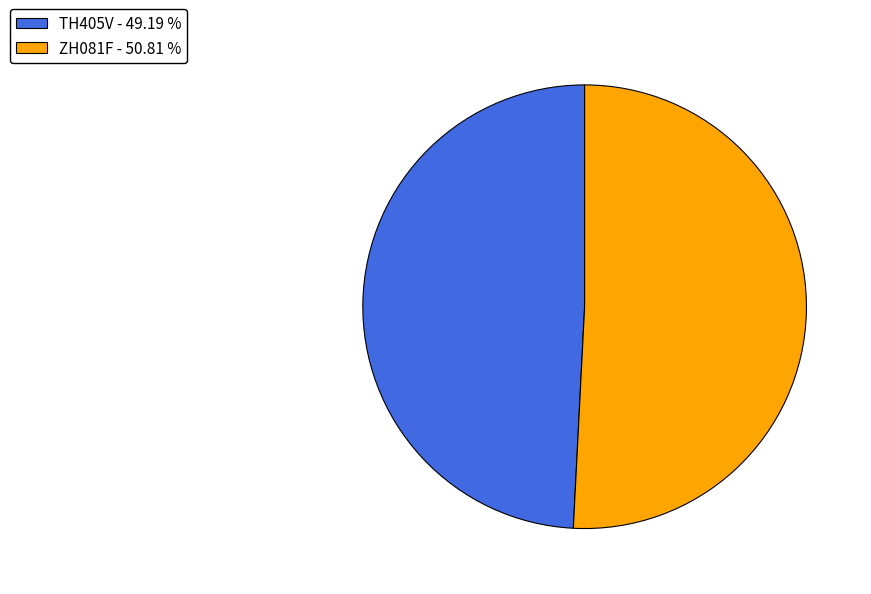

Does ZH081F account for over 50% of the chart?

Yes